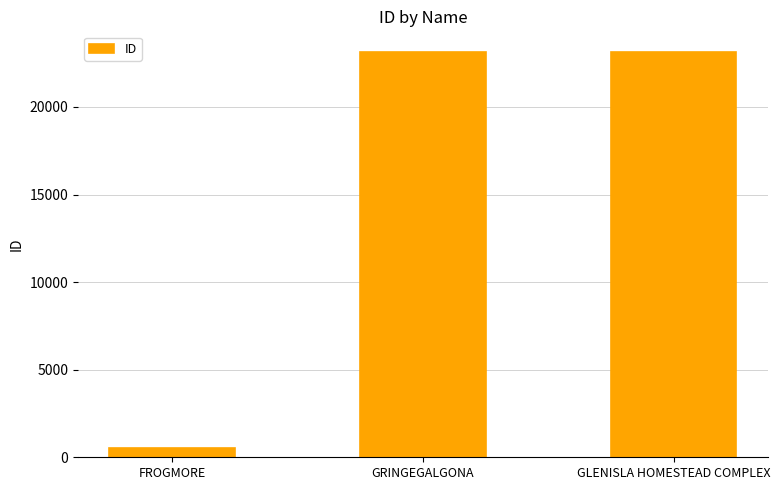

What is the value of the 1st bar from the left?

512